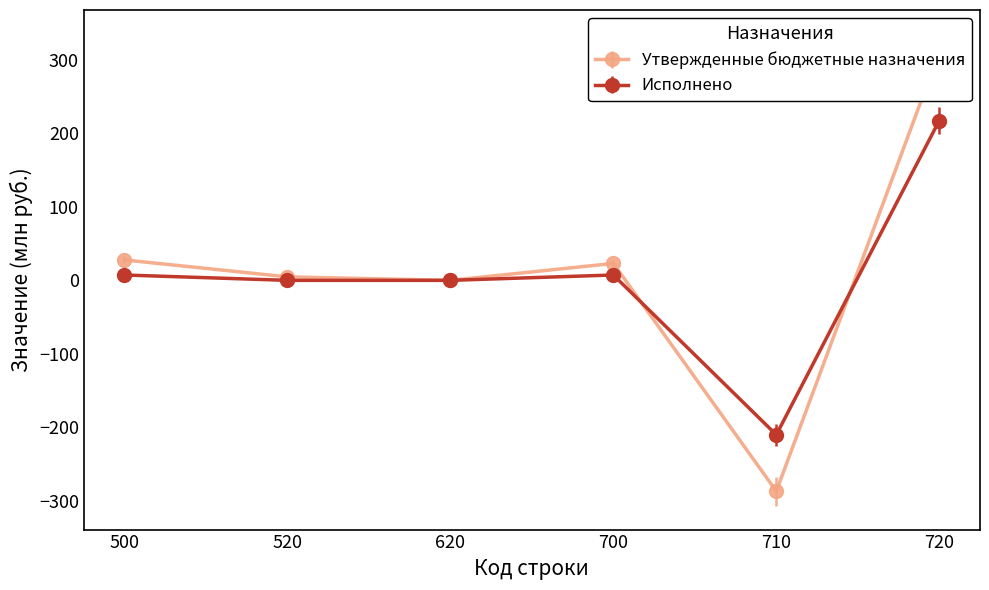

Where does the Исполнено series first go above 7?

500